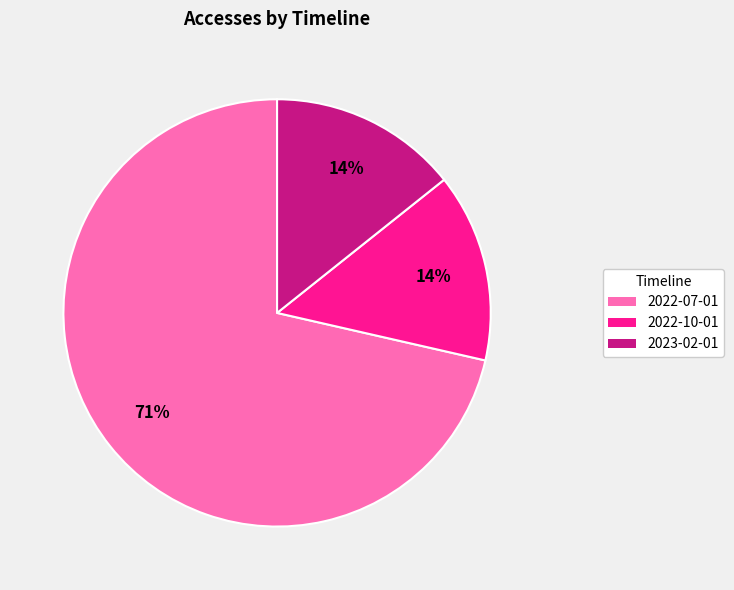

How many slices are in this pie chart?

3